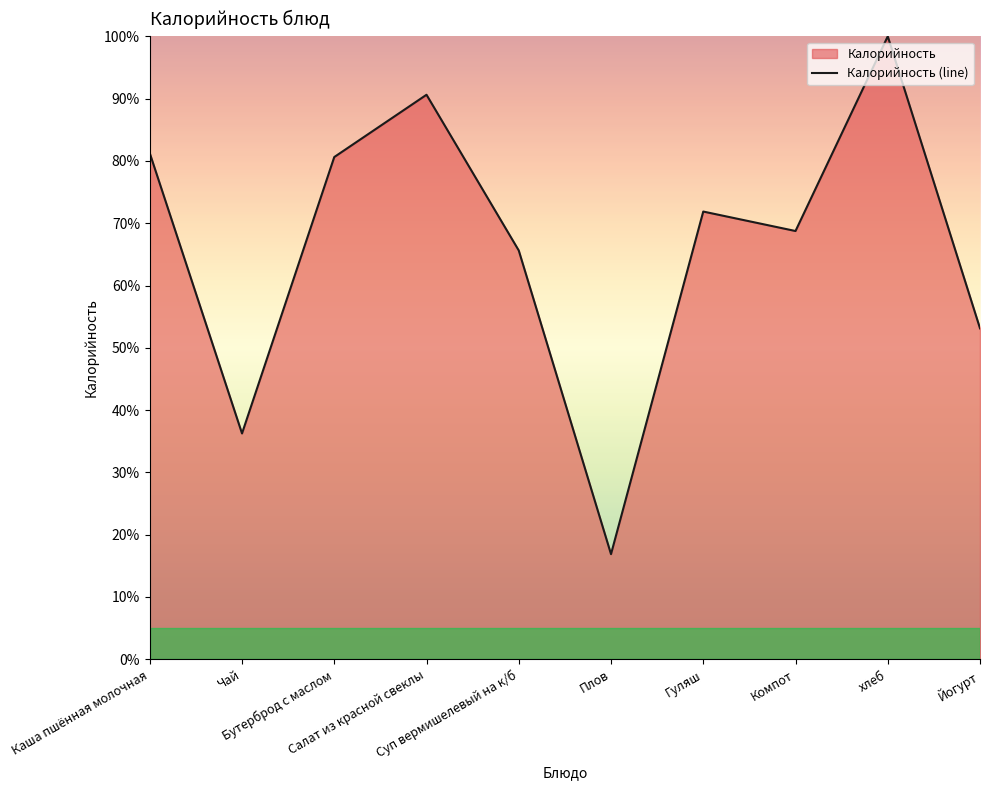

What value does the data have at Чай?

36.2